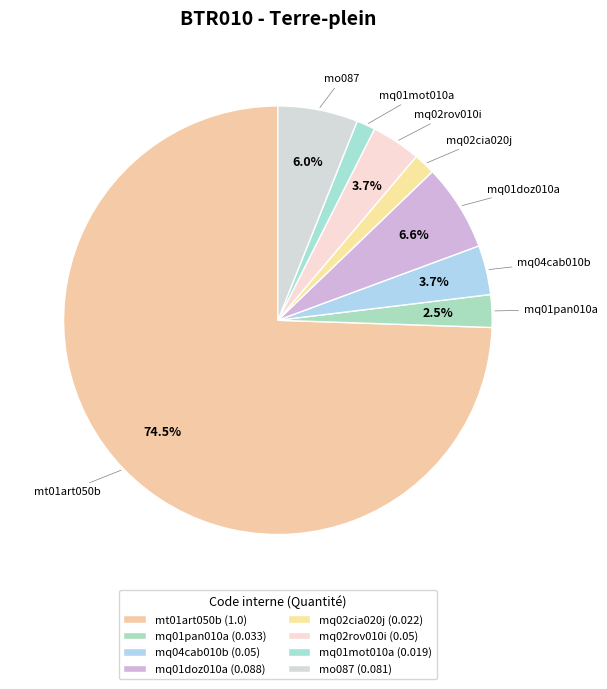

To the nearest percent, what is the difference between the mq04cab010b and mo087 slice percentages?

2%